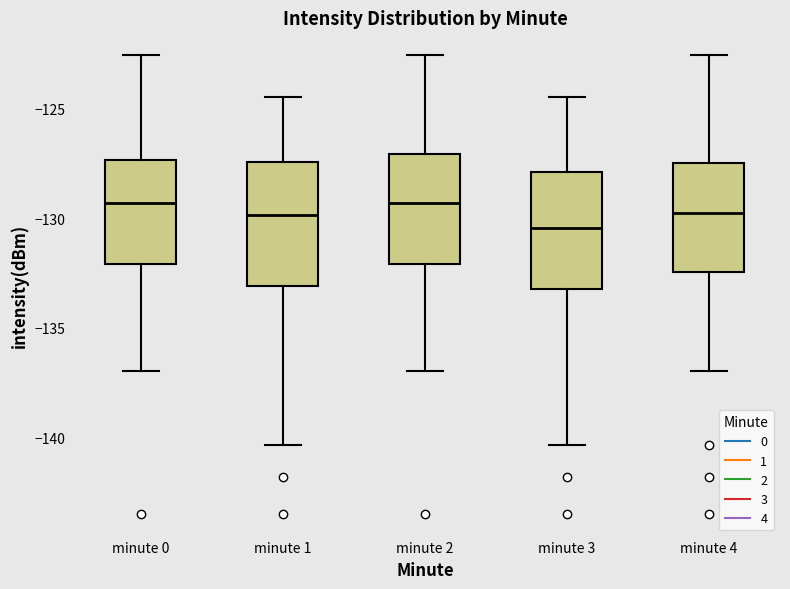

Reading left to right, read every box against the y-axis: the position of its median line, the range the box covers, and the ends of its whiskers. The values are not printed on the chart, so give them approximately, as read against the axis.

minute 0: median -129.5, box -132.0 to -127.5, whiskers -137.0 to -122.5
minute 1: median -130.0, box -133.0 to -127.5, whiskers -140.5 to -124.5
minute 2: median -129.5, box -132.0 to -127.0, whiskers -137.0 to -122.5
minute 3: median -130.5, box -133.0 to -128.0, whiskers -140.5 to -124.5
minute 4: median -130.0, box -132.5 to -127.5, whiskers -137.0 to -122.5